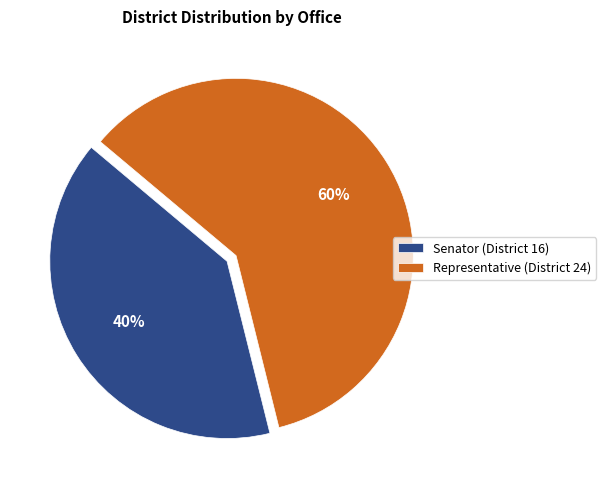

Rank the categories by value from lowest to highest.

Senator (District 16), Representative (District 24)